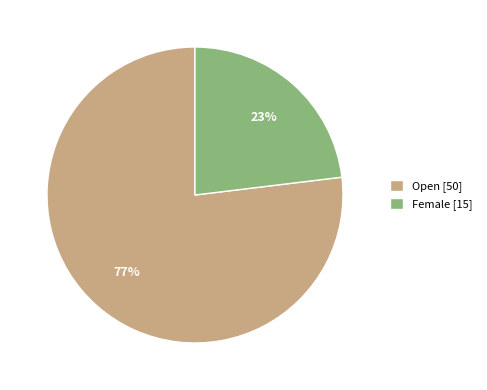

To the nearest percent, what is the difference between the largest and smallest slice percentages?

54%